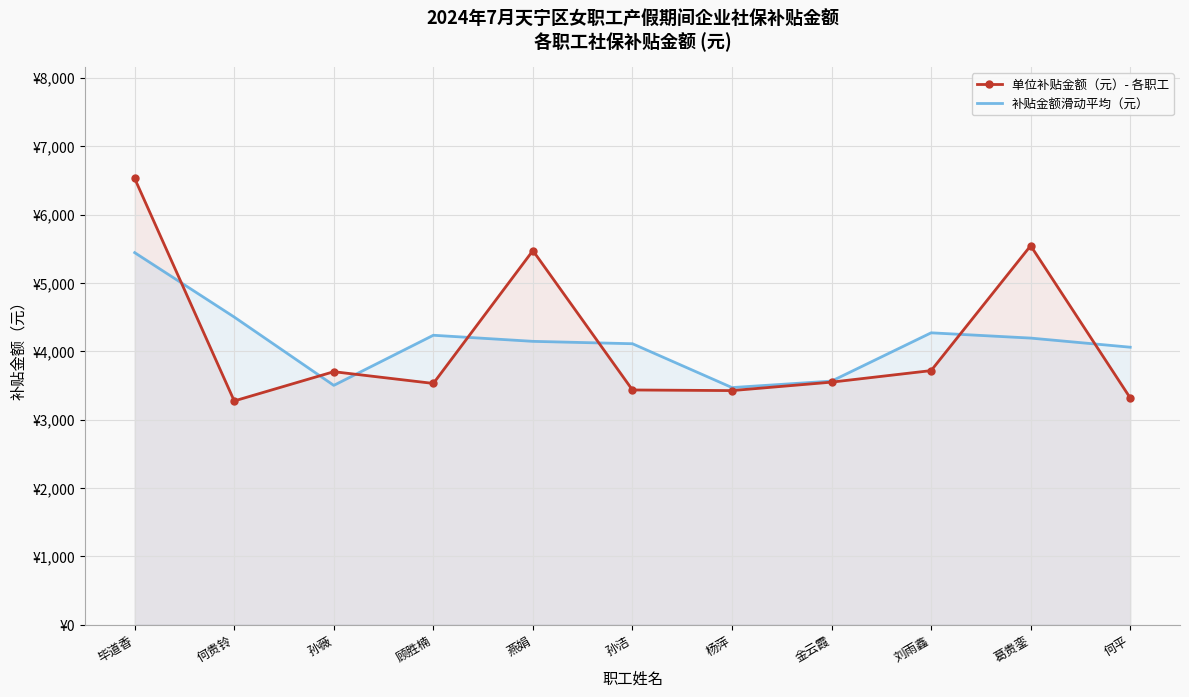

True or false: 单位补贴金额（元）- 各职工 has more than 2 points higher than both neighbors.

True